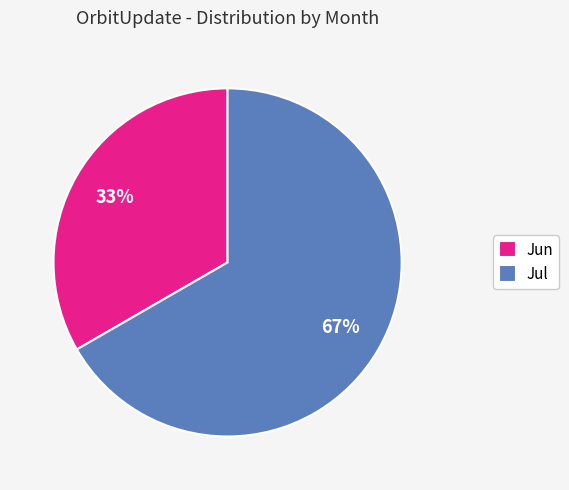

What is the ratio of the value at Jun to the value at Jul?

0.5